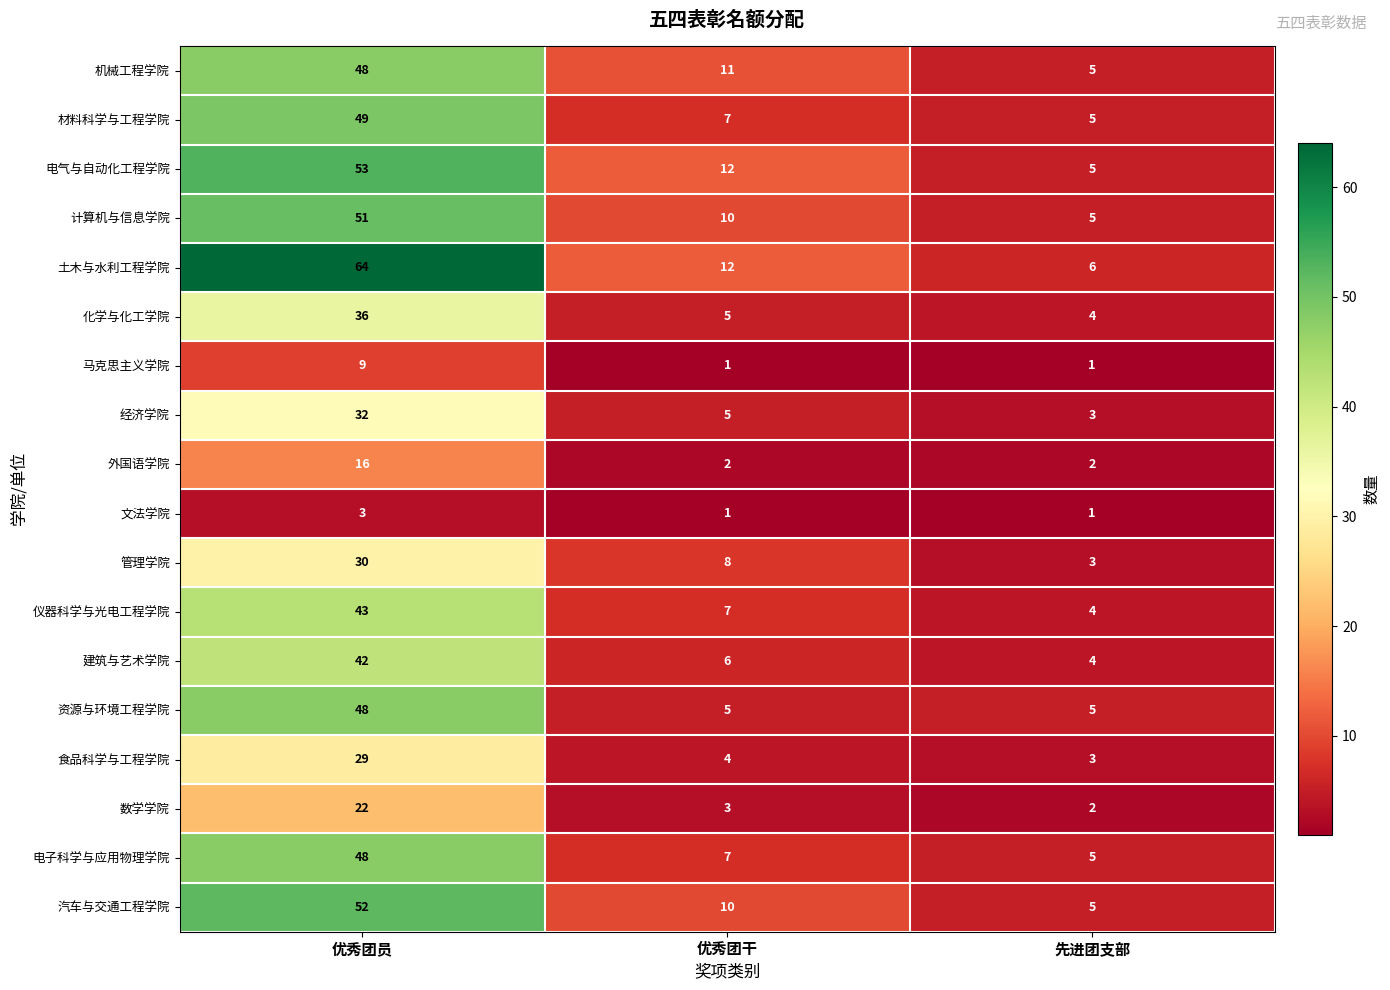

What is the spread (max minus min) of values at 优秀团员?

61